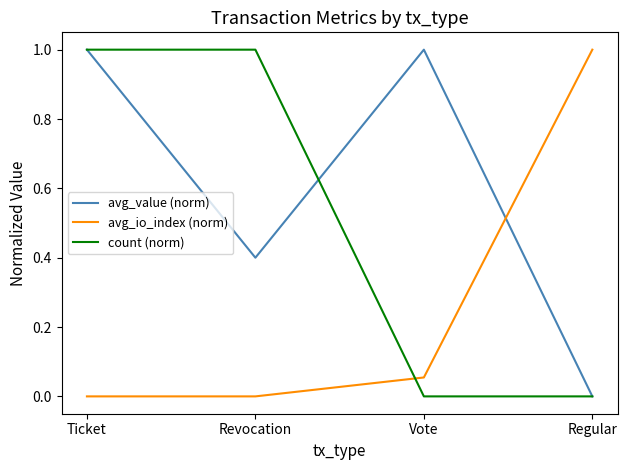

Rank the series by their average value, from lowest to highest.

avg_io_index (norm), count (norm), avg_value (norm)